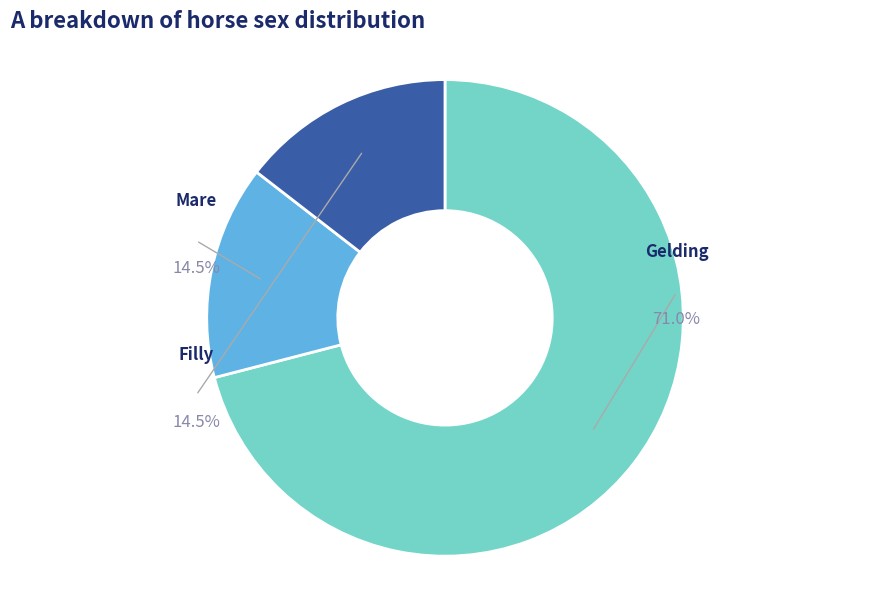

How many segments does this pie chart have?

3